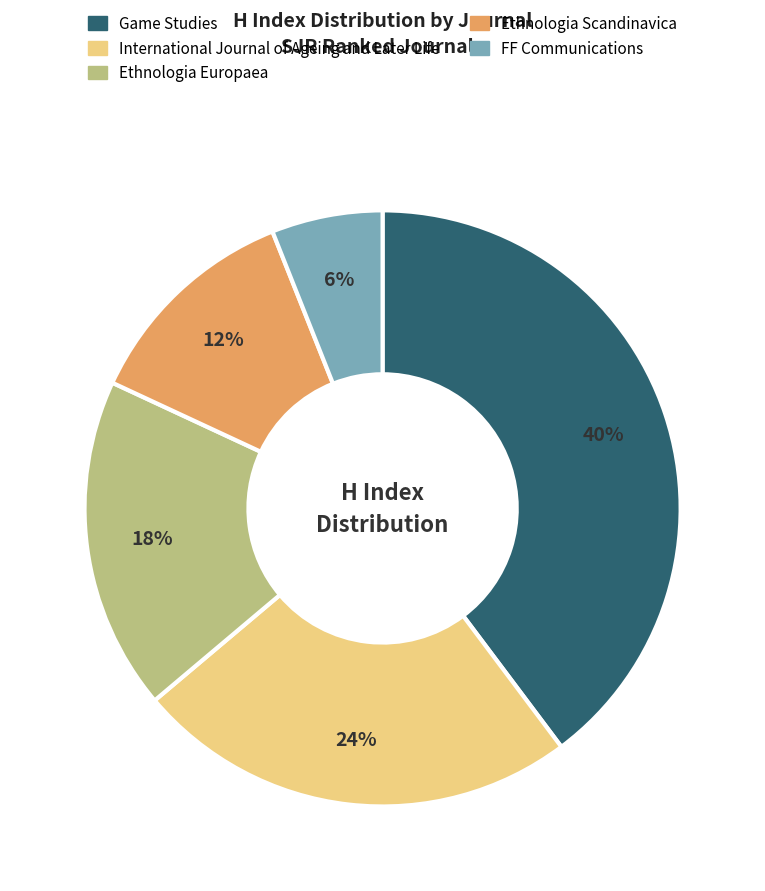

Combined, do FF Communications and Game Studies account for over 50%?

No